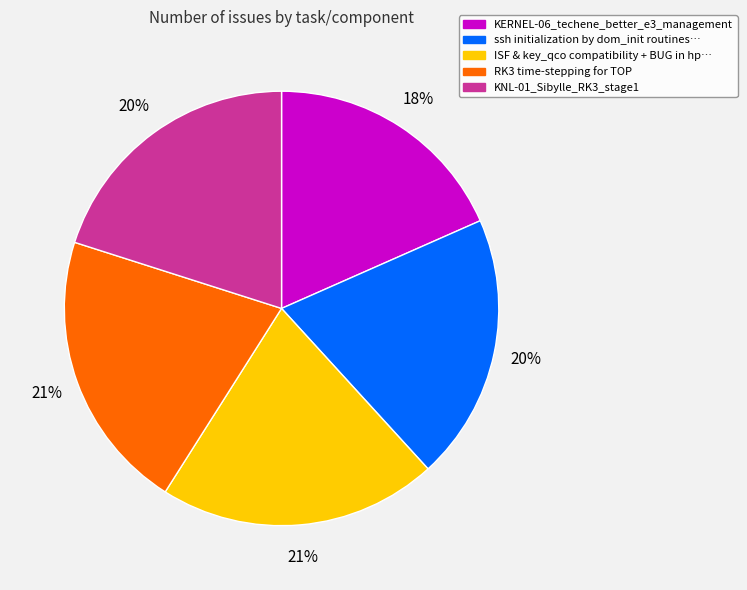

To the nearest percent, what is the difference between the largest and smallest slice percentages?

3%